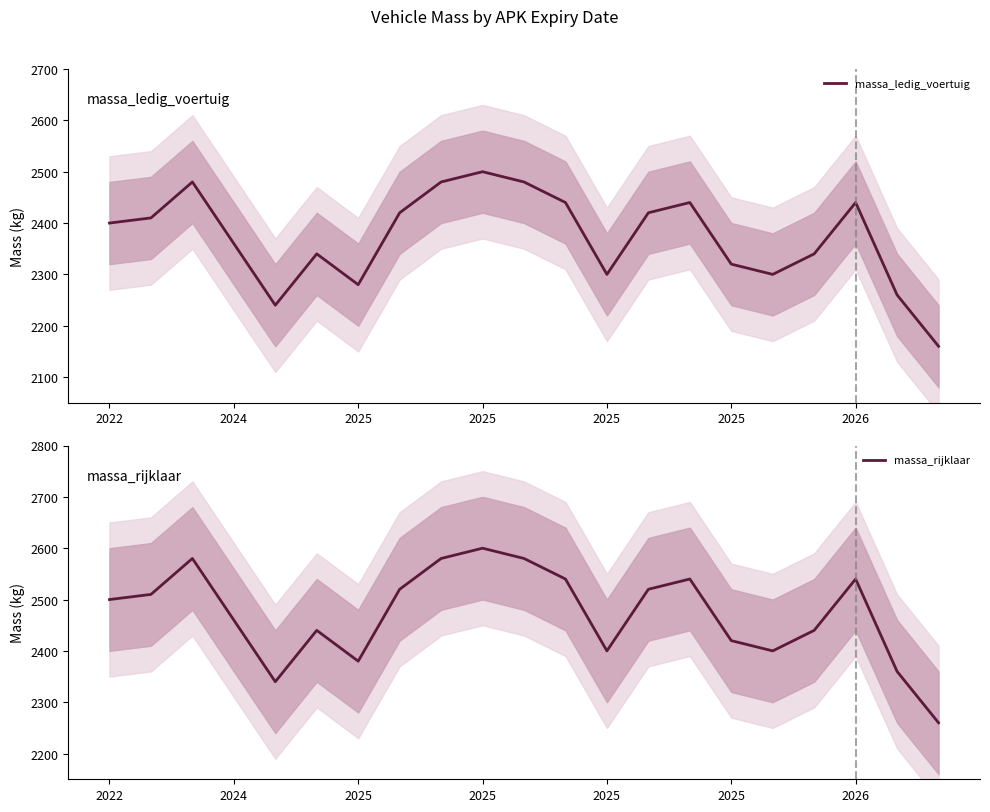

Is this an area chart (filled region under the line)?

No